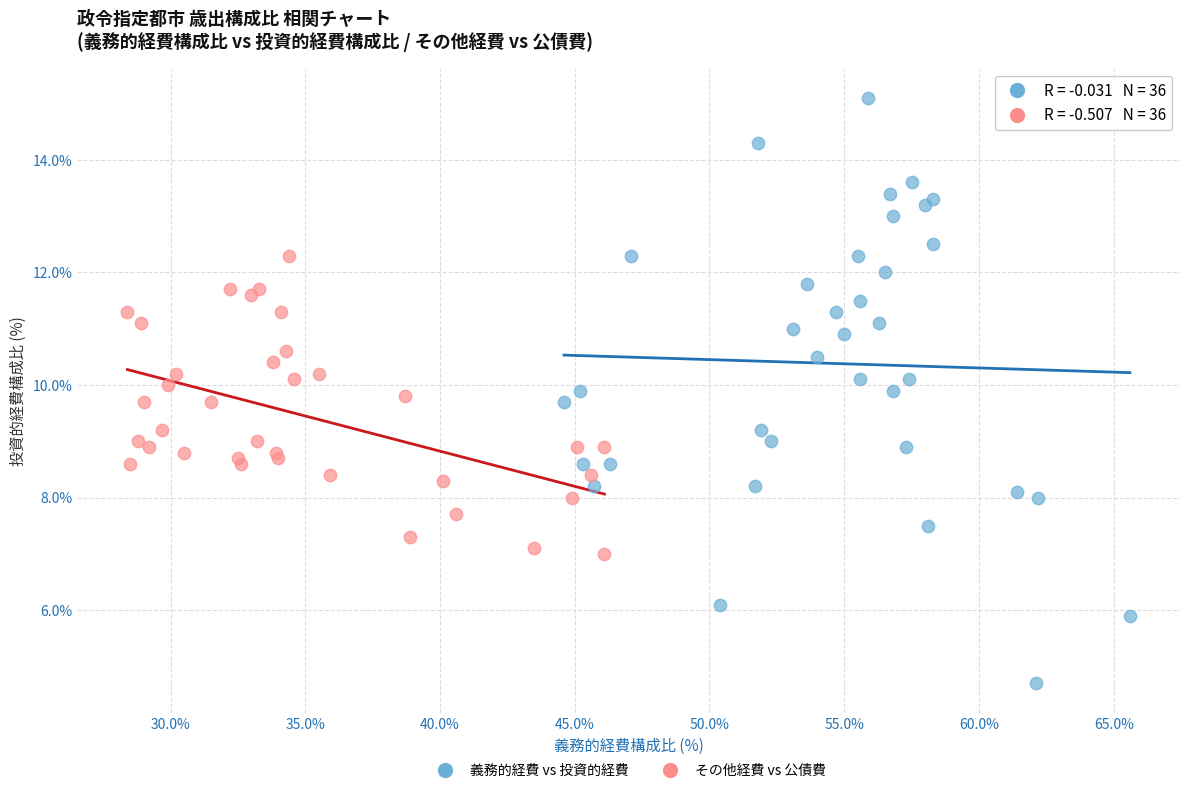

What are all the series names shown in the legend?

義務的経費 vs 投資的経費, その他経費 vs 公債費